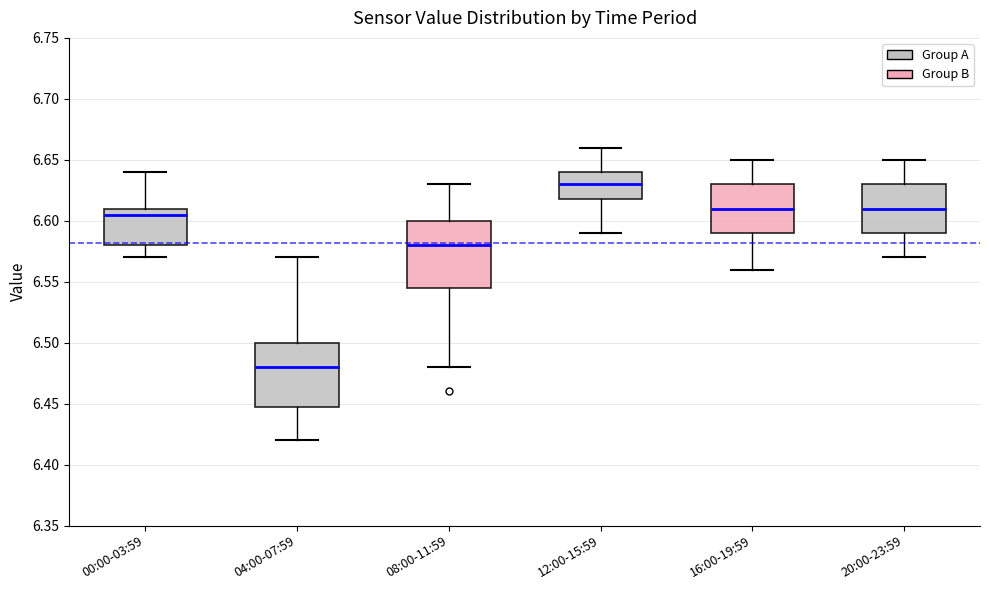

Where does the lower whisker of the box for 16:00-19:59 end on the y-axis? The values are not printed on the chart, so give them approximately, as read against the axis.

6.560